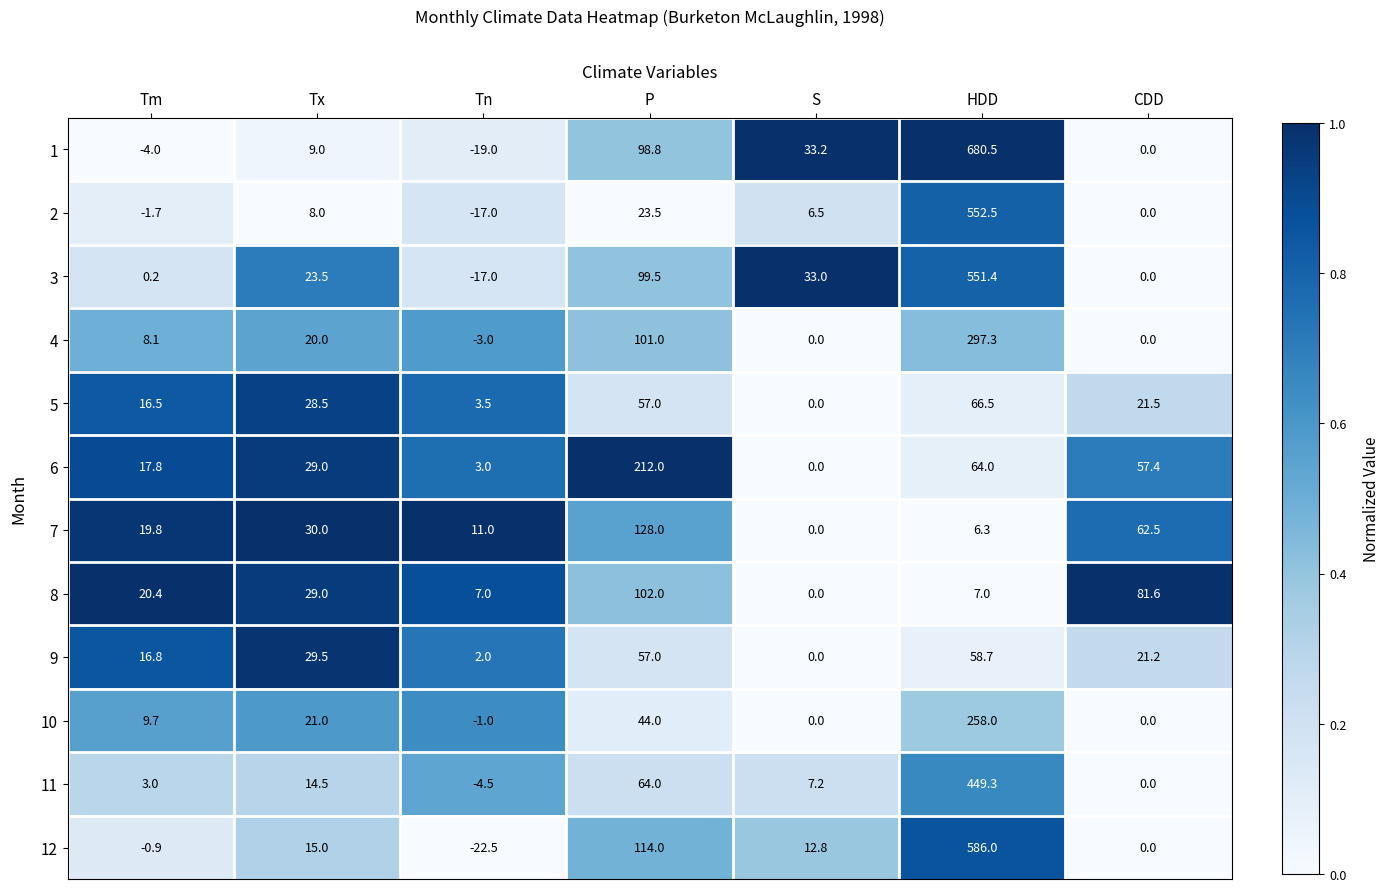

What is the sum of all 10 values?

331.7